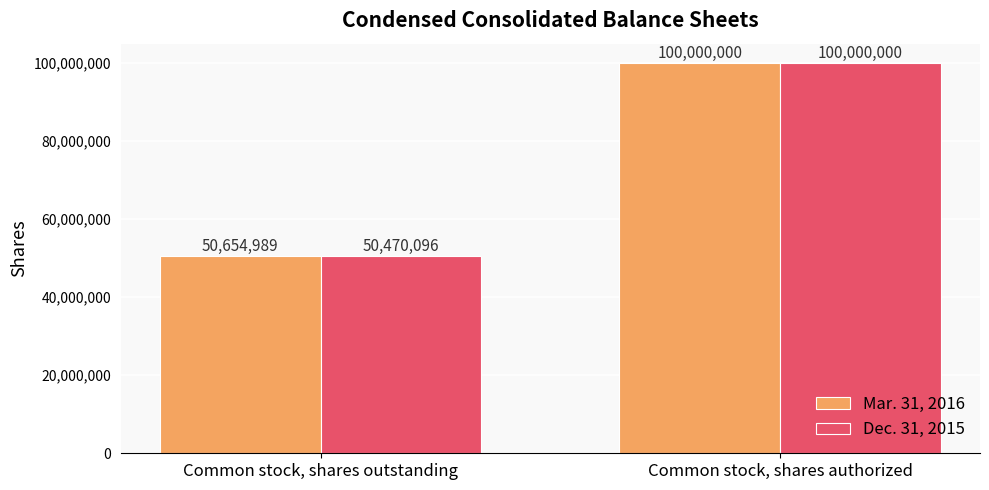

The value of Mar. 31, 2016 at Common stock, shares authorized is 100000000. True or false?

True